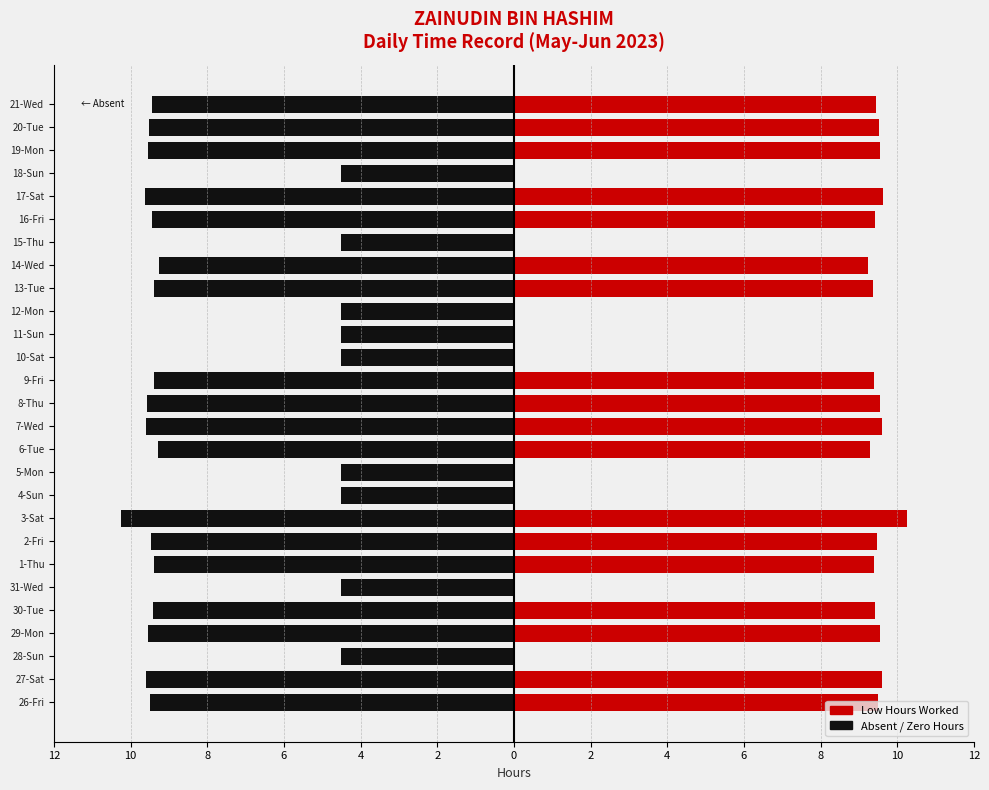

What is the value of the Absent/Zero Hours bar at the 23rd from the left?

-9.6